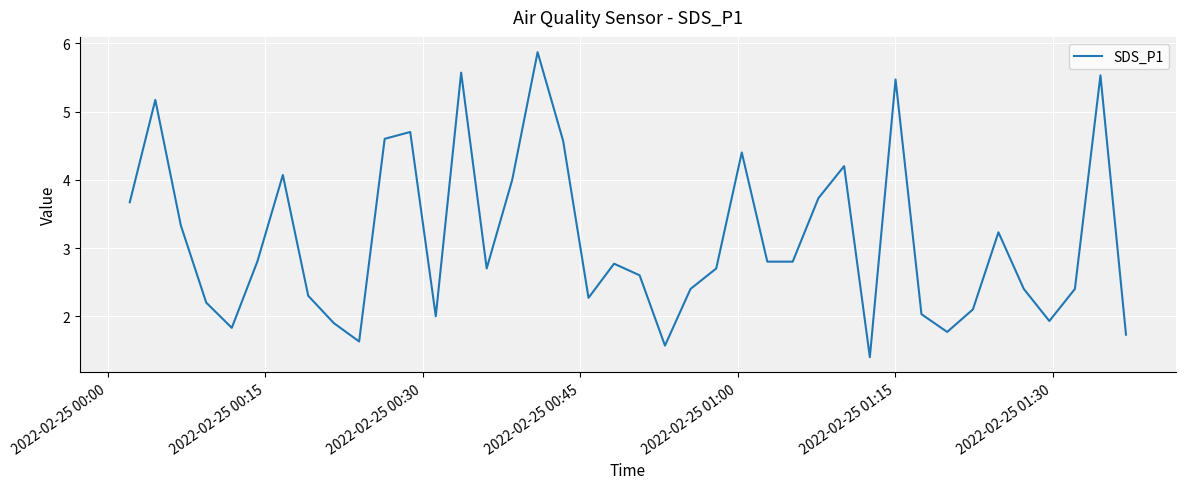

What is the minimum value shown in the chart?

1.4